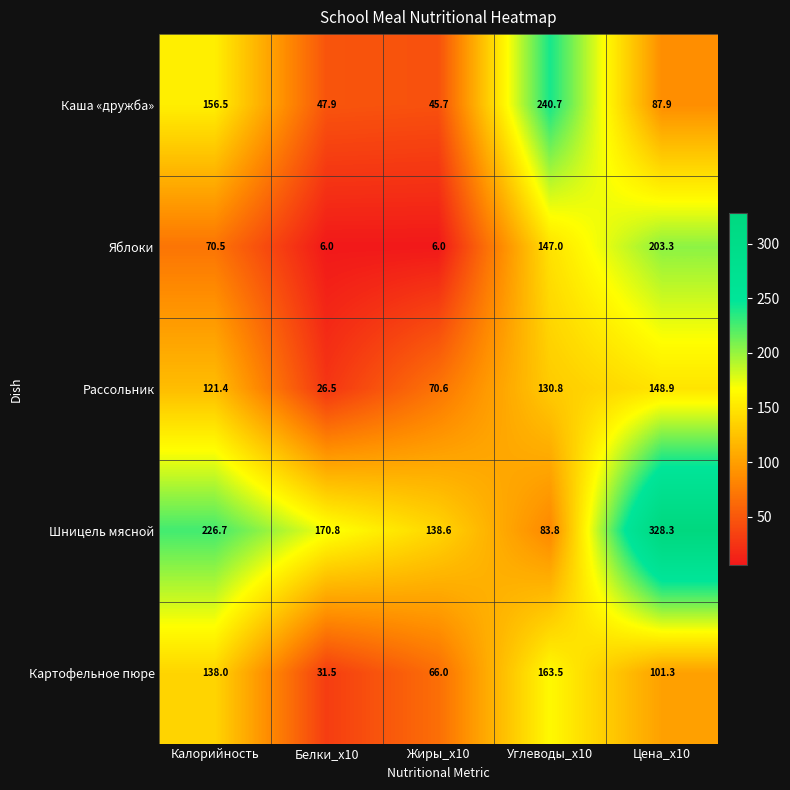

Is the value of Шницель мясной at Цена_x10 greater than the value of Картофельное пюре at Углеводы_x10?

Yes